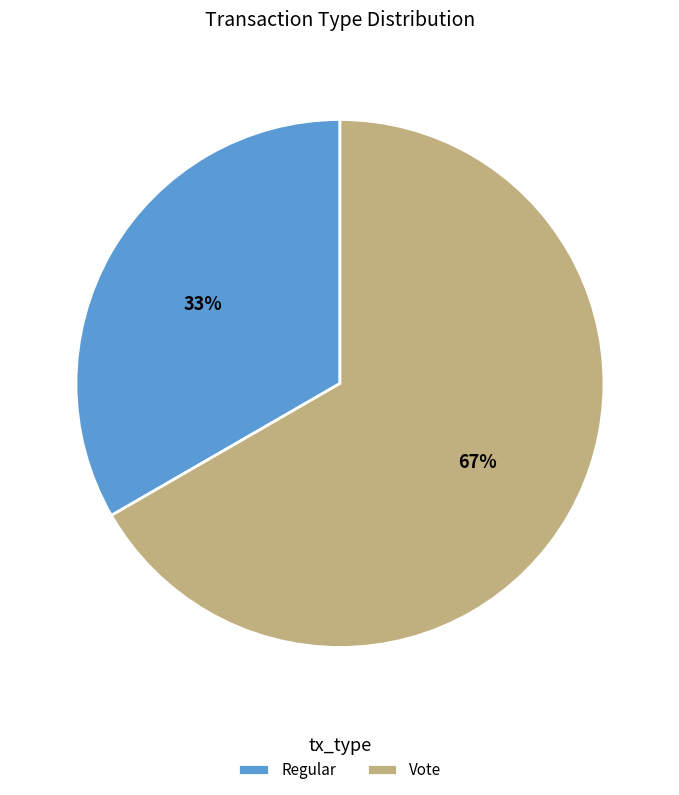

What is the largest slice in the pie chart?

Vote